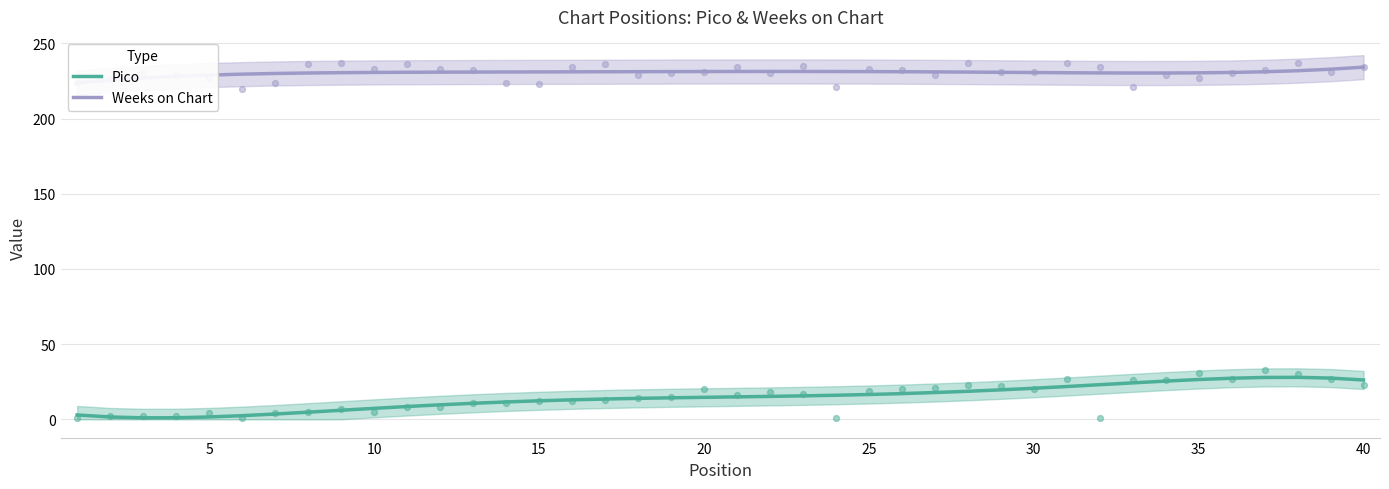

The Pico series shows 10.1 at 35. True or false?

False